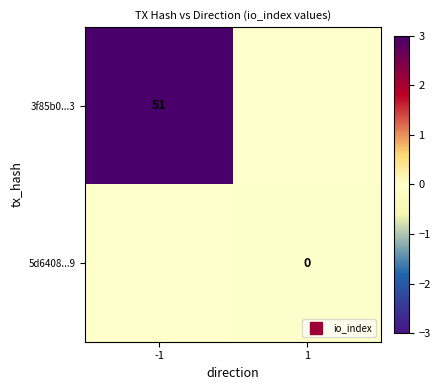

The value of 3f85b0...3 at -1 is 2.0. True or false?

False